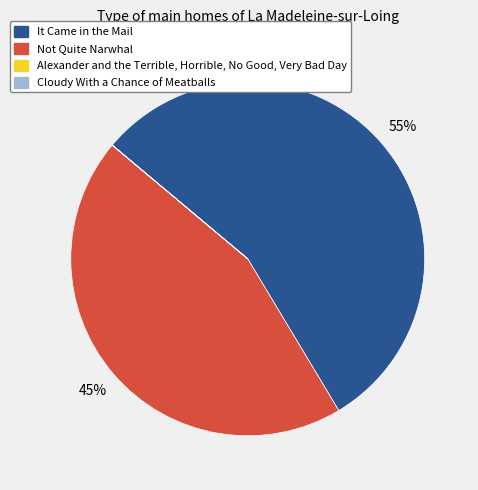

Does any single category account for the majority?

Yes